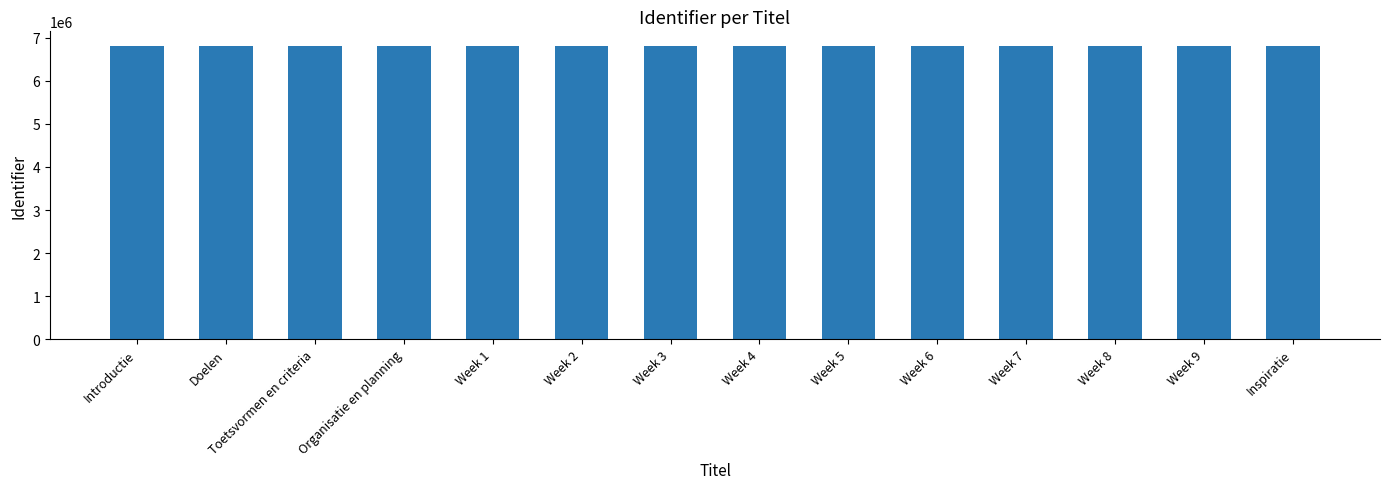

What is the label of the 7th bar from the right?

Week 4